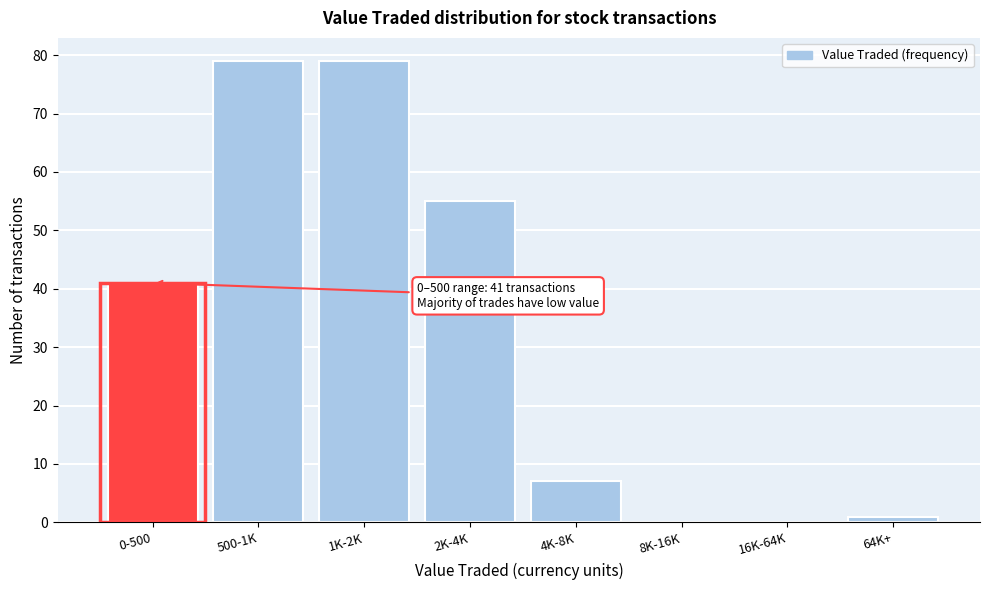

Reading left to right, what are all the values shown in this chart?

0-500=41	500-1K=79	1K-2K=79	2K-4K=55	4K-8K=7	8K-16K=0	16K-64K=0	64K+=1